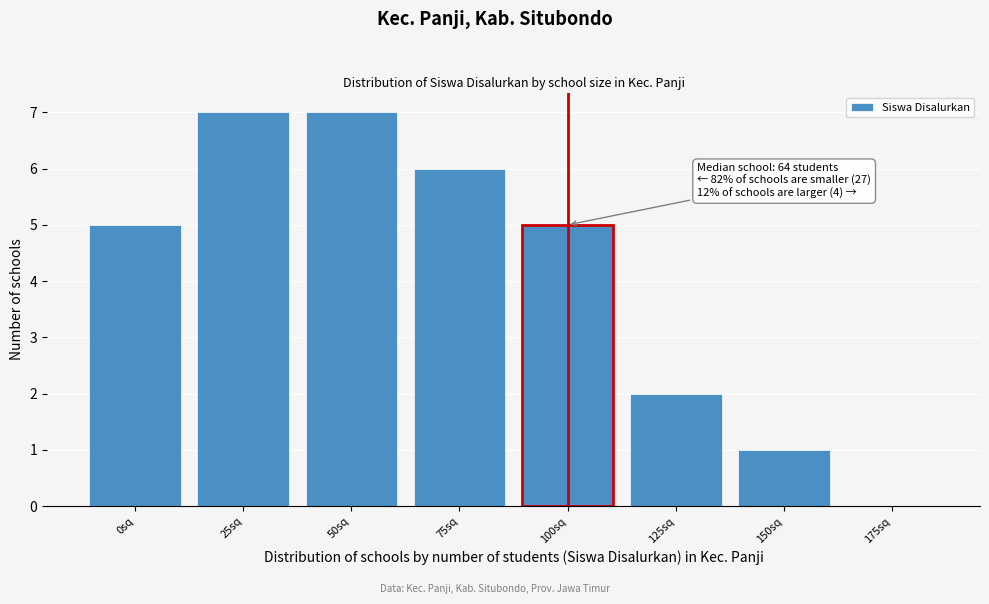

Reading left to right, extract all data points from this chart.

0sq=5	25sq=7	50sq=7	75sq=6	100sq=5	125sq=2	150sq=1	175sq=0